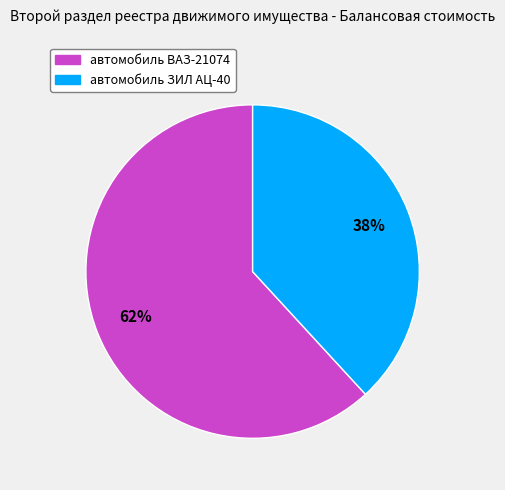

Is it true that автомобиль ЗИЛ АЦ-40 is 38% of the pie?

True